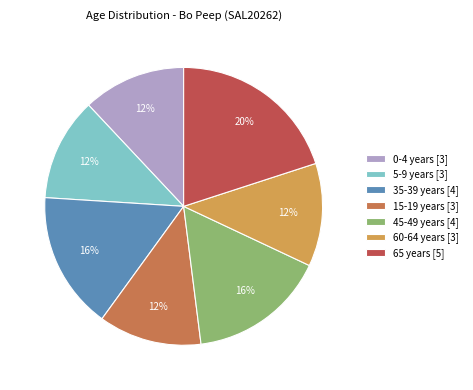

Does any single category account for the majority?

No